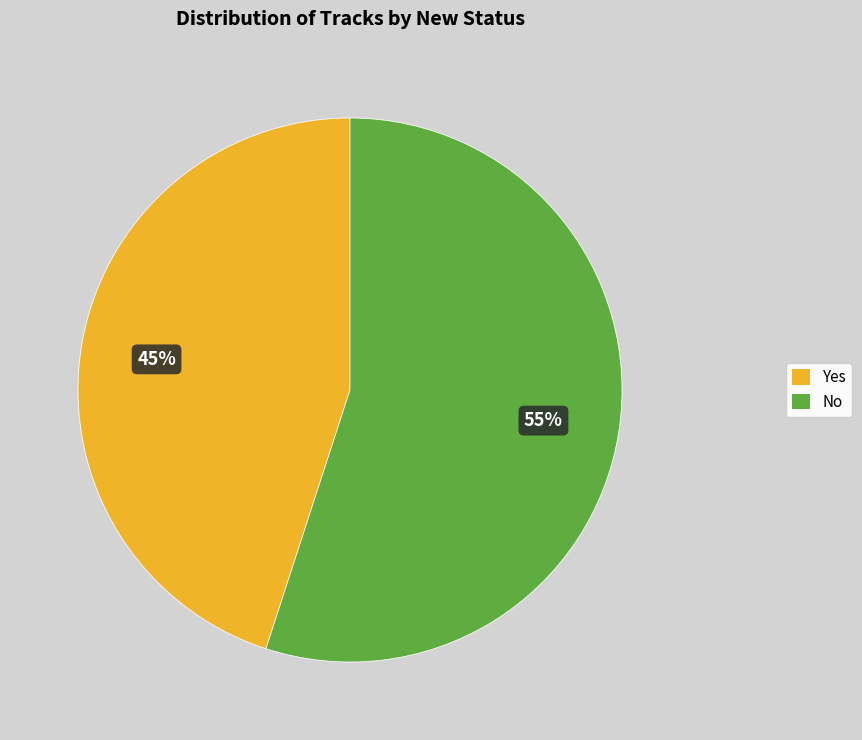

What percentage is the No slice, to the nearest percent?

55%